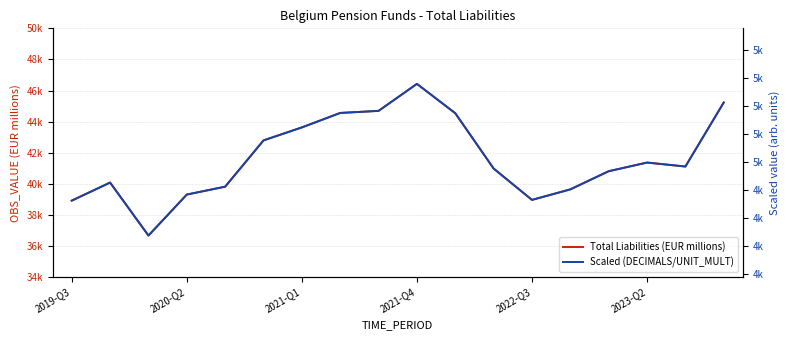

At which category is the sum across all series the highest?

2021-Q4